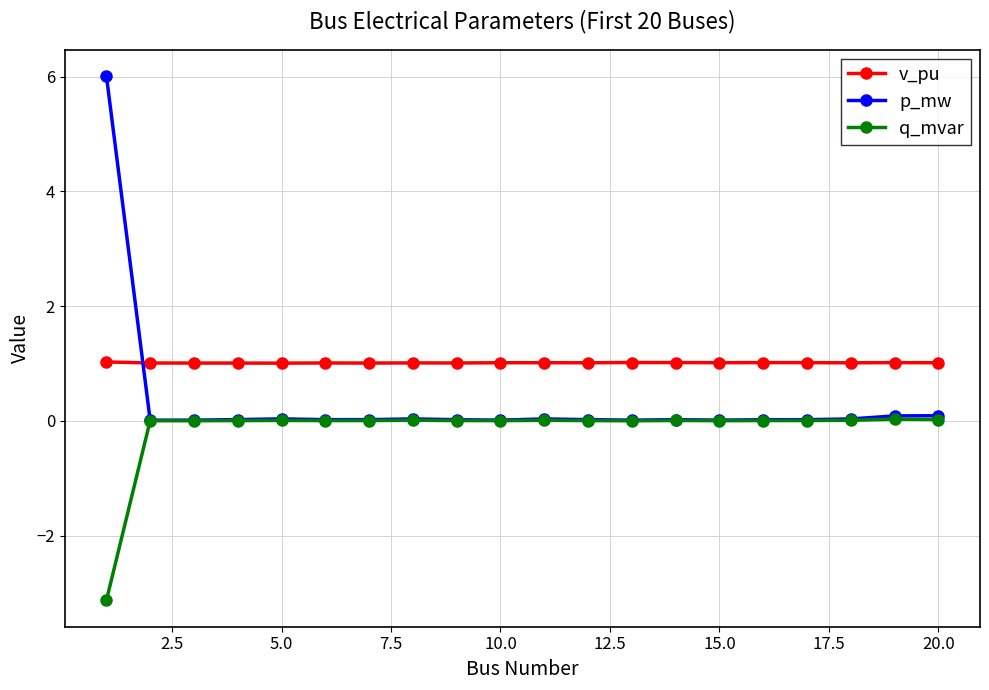

What is the maximum value for p_mw?

6.0